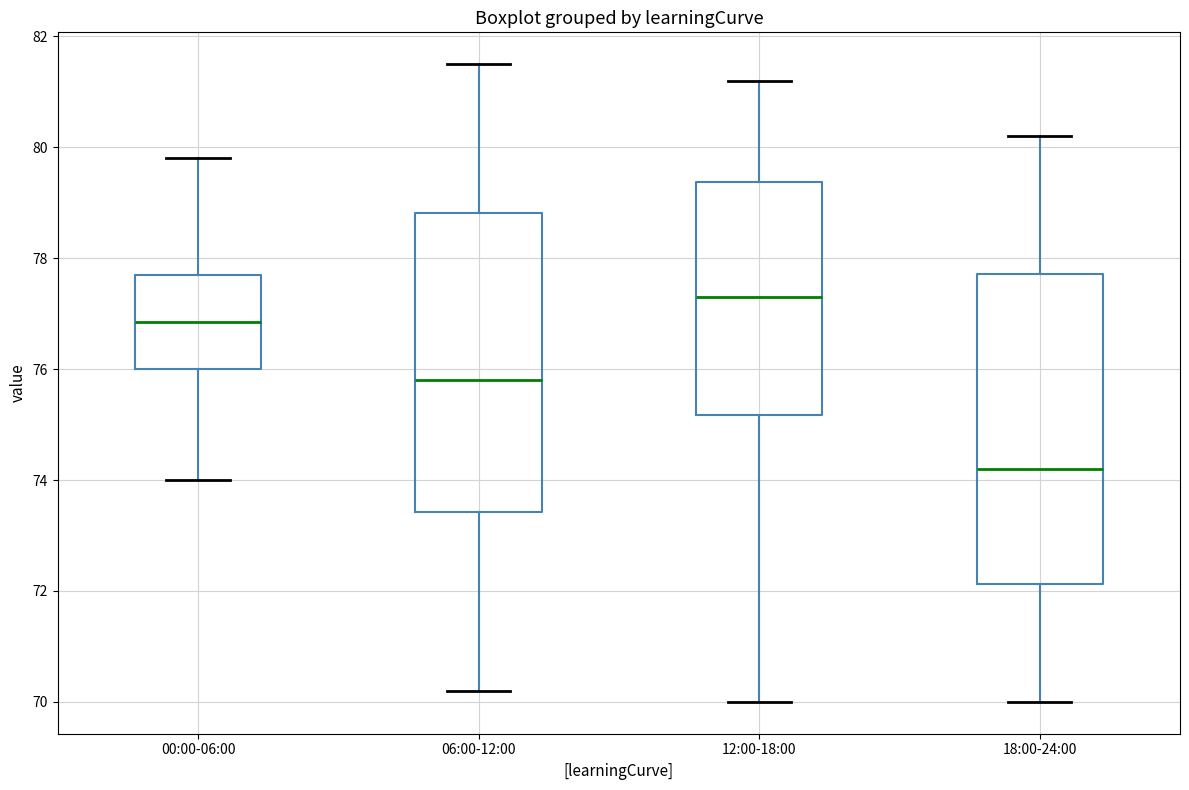

Which box's median line is the lowest?

18:00-24:00